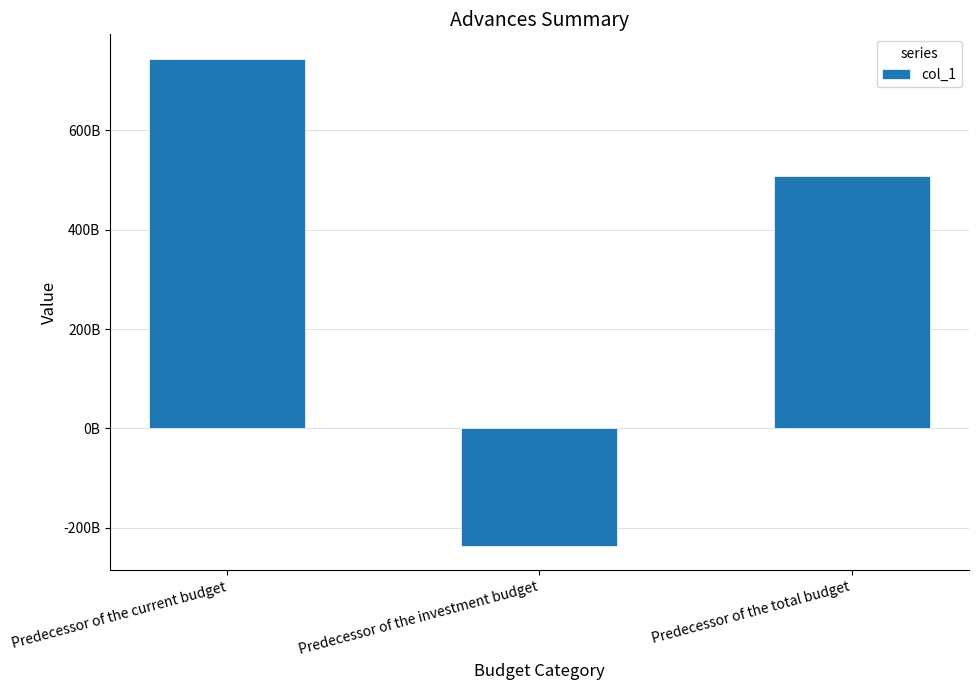

What is the average value?

338155049617.7